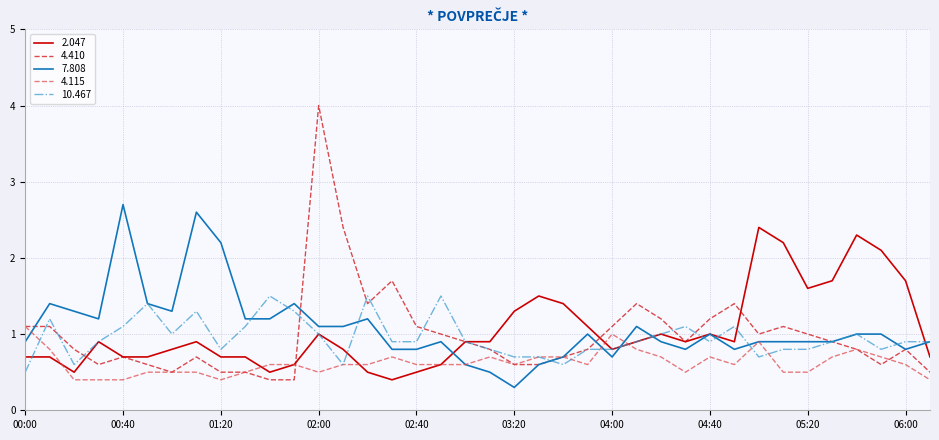

Count the 4.115 values in the range 0 to 1.

37